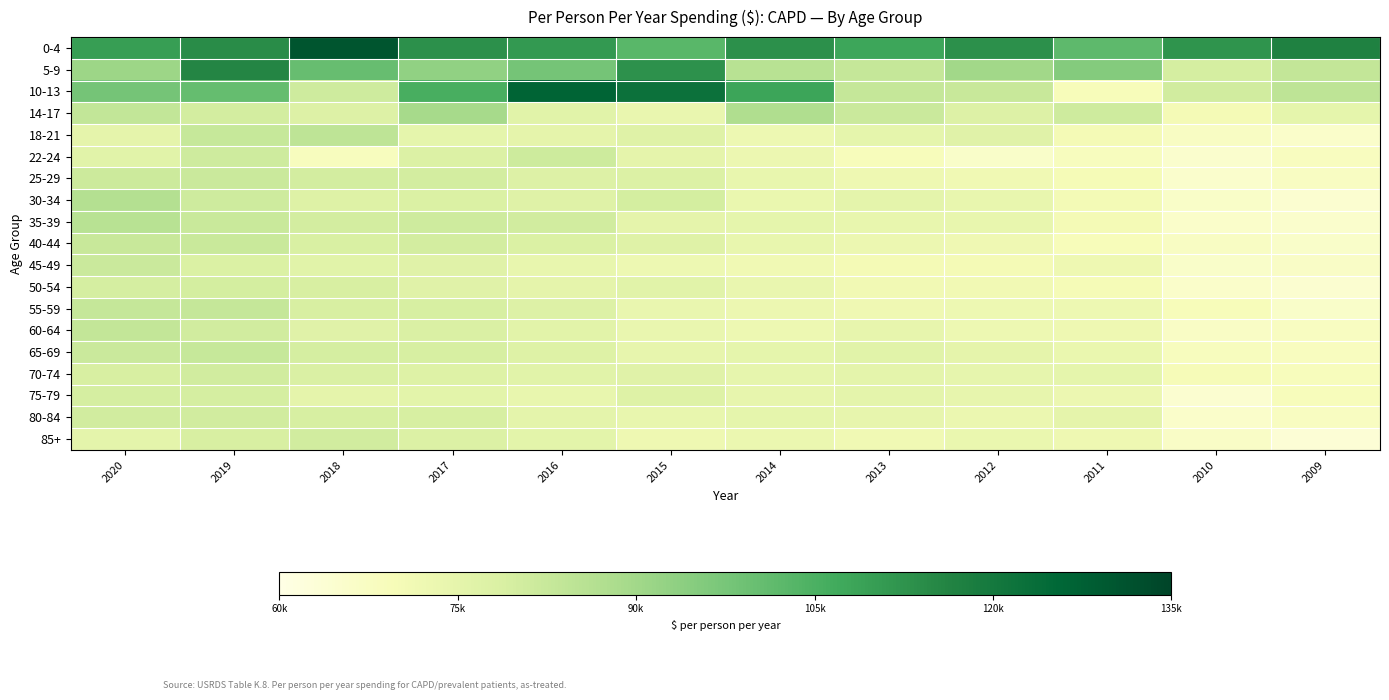

Which series has the widest spread of values?

10-13